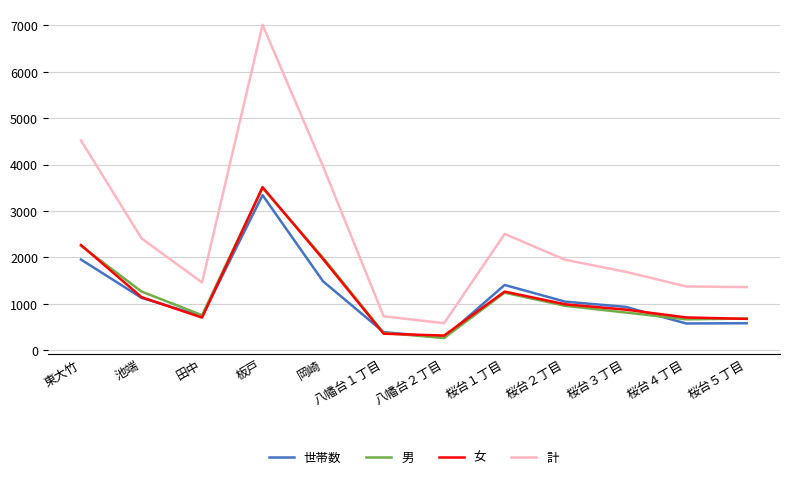

Which category has the lowest value in the 世帯数 series?

八幡台２丁目